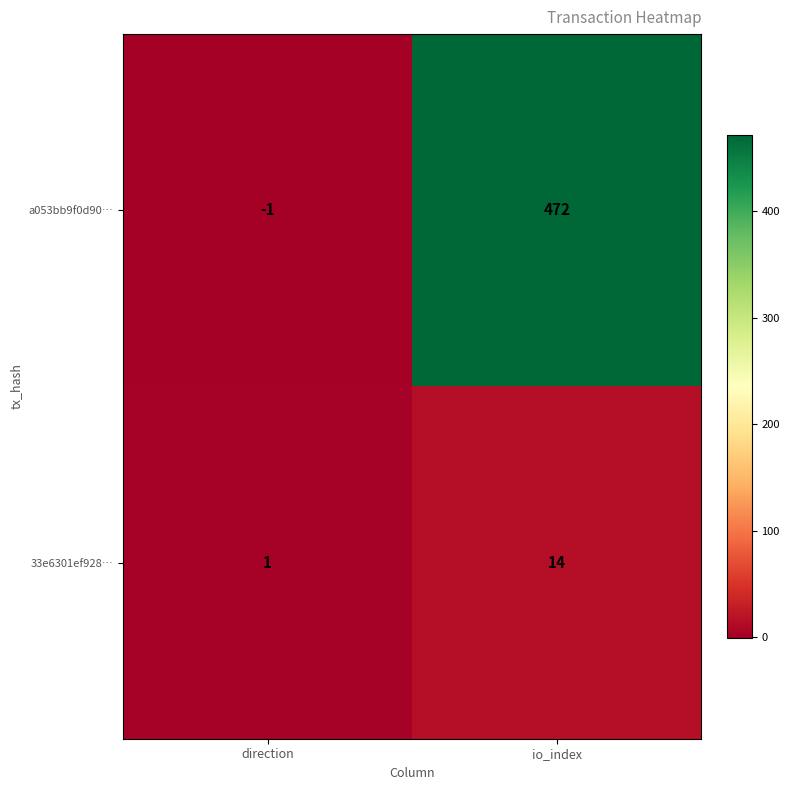

Is the value of 33e6301ef928… at direction greater than the value of a053bb9f0d90… at io_index?

No